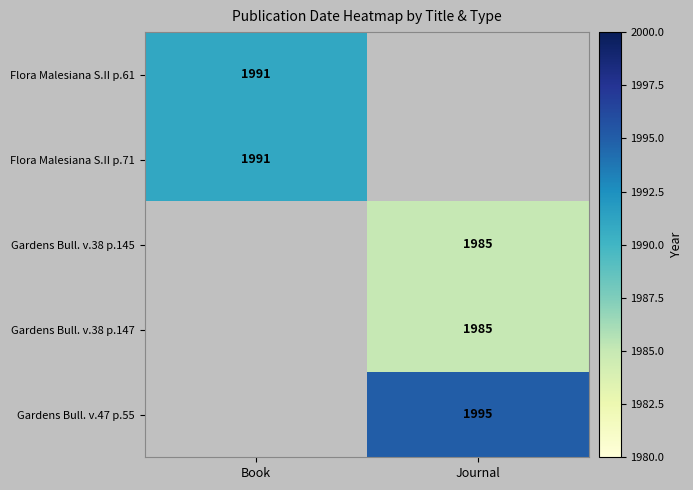

Is it true that Flora Malesiana S.II p.61 equals 1991.0 at Book?

True